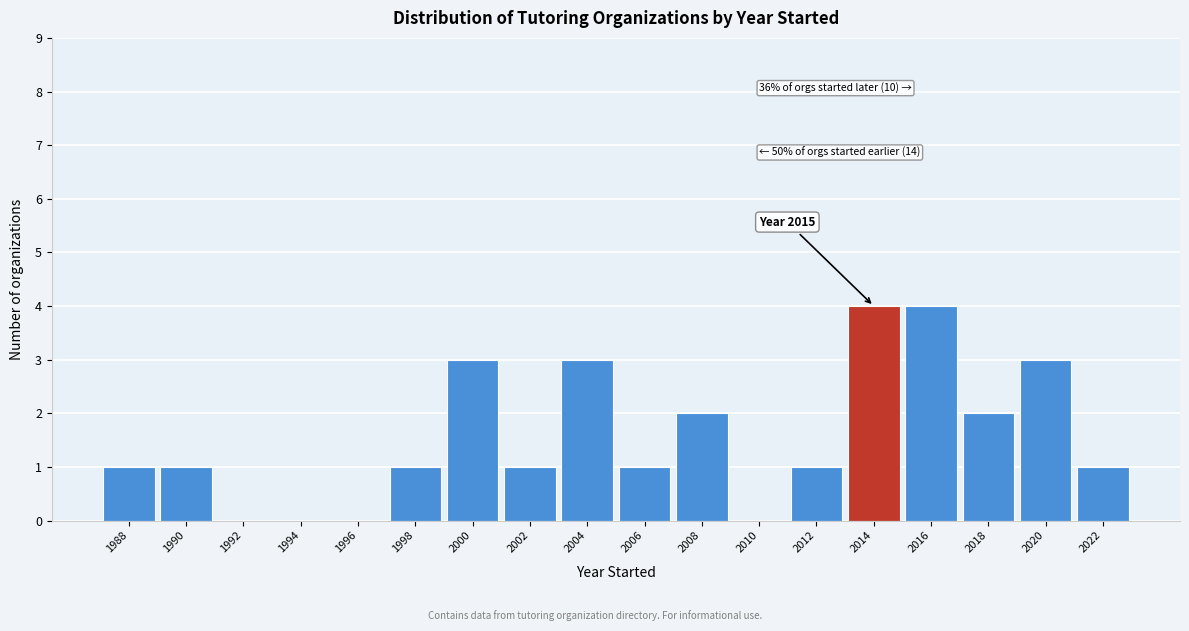

Reading left to right, list all the values displayed in this chart.

1988=1	1990=1	1992=0	1994=0	1996=0	1998=1	2000=3	2002=1	2004=3	2006=1	2008=2	2010=0	2012=1	2014=4	2016=4	2018=2	2020=3	2022=1